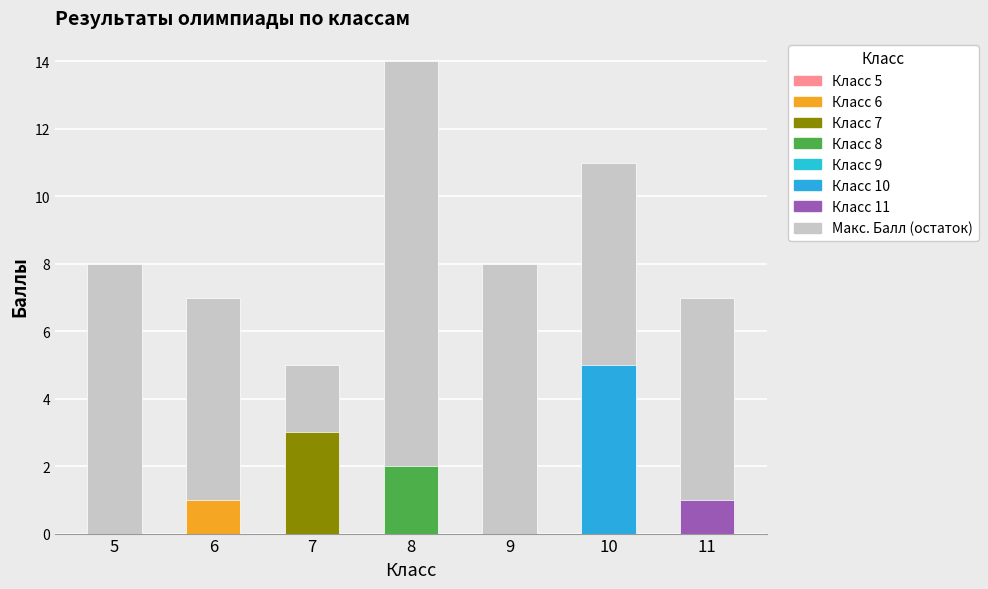

The chart shows a value of 14 at 8. True or false?

True